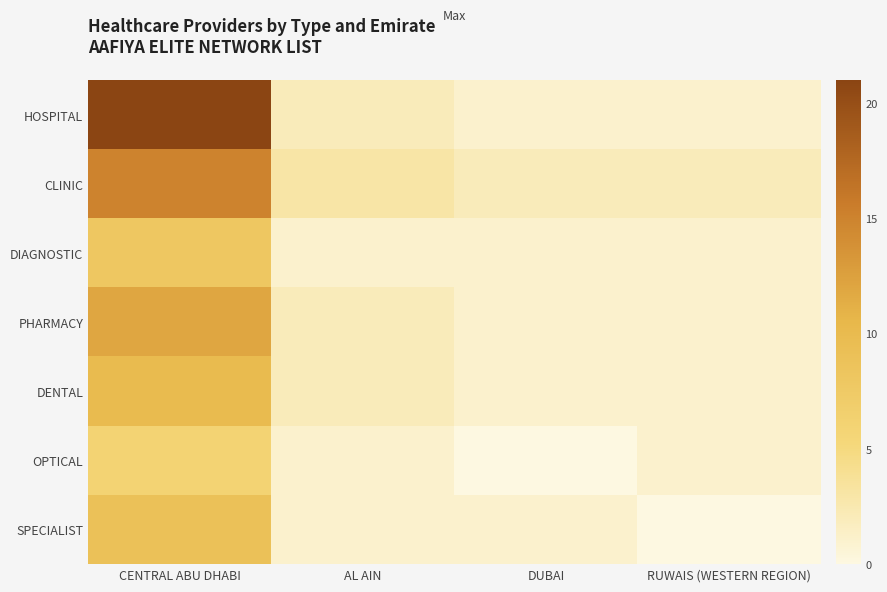

Rank the series by their maximum value, from lowest to highest.

OPTICAL, DIAGNOSTIC, SPECIALIST, DENTAL, PHARMACY, CLINIC, HOSPITAL